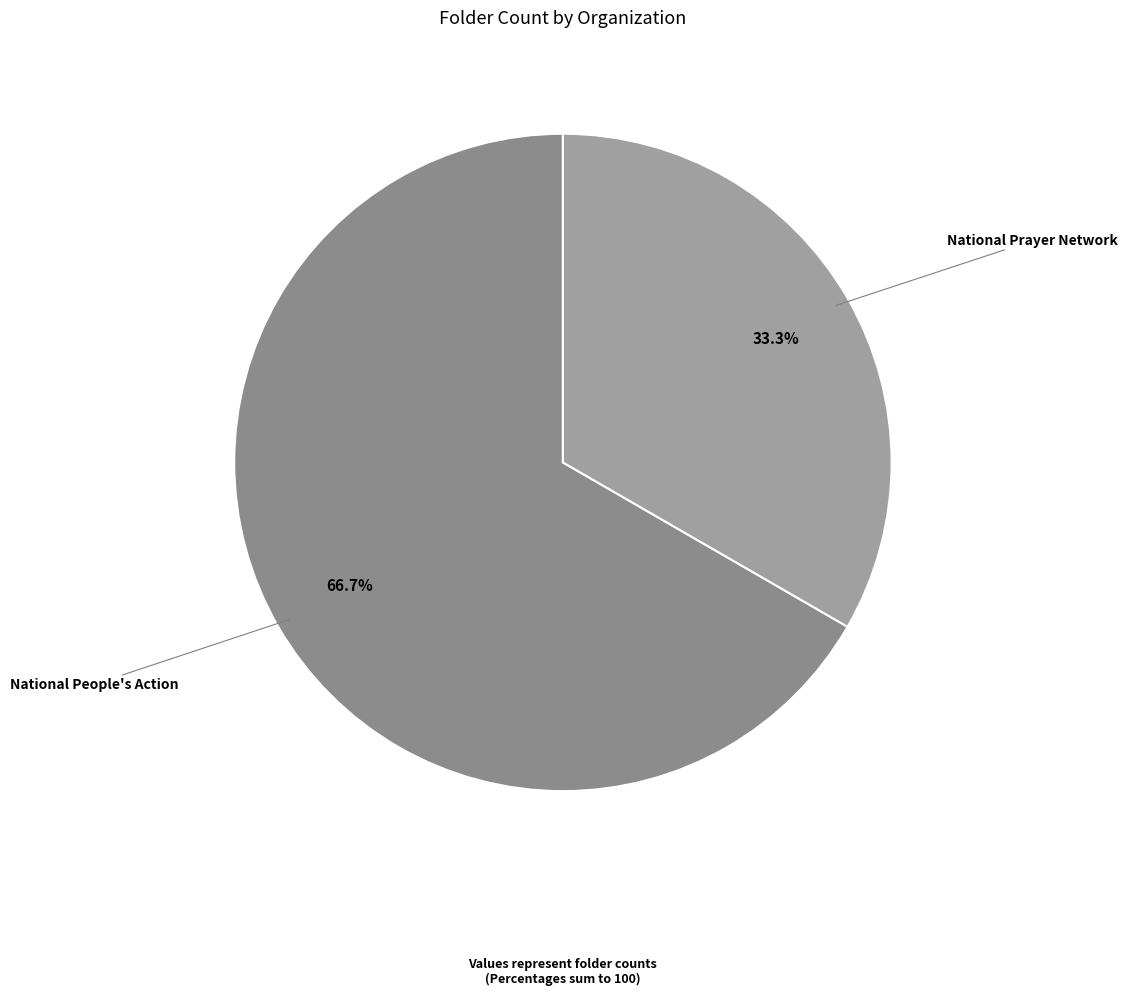

To the nearest percent, what is the combined percentage of National Prayer Network and National People's Action?

100%